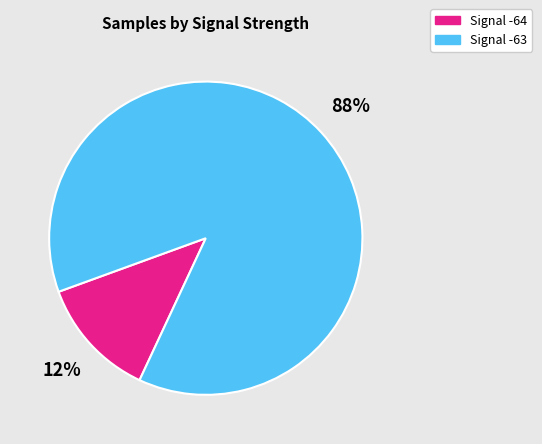

How many slices are in this pie chart?

2